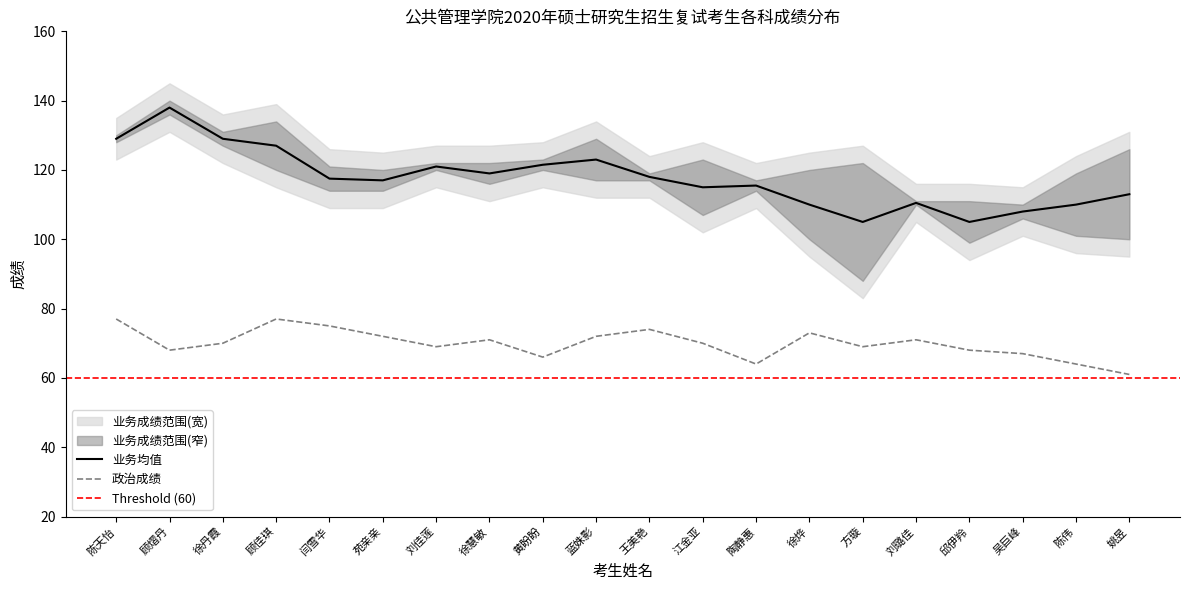

What is the approximate value of 业务均值 at 顾佳琪?

127.0